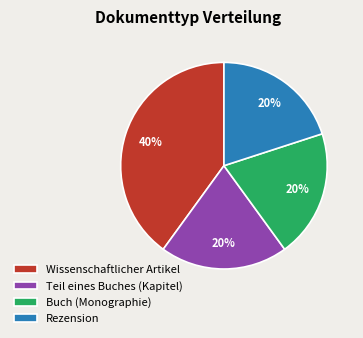

The Rezension slice represents 8% of the pie. True or false?

False